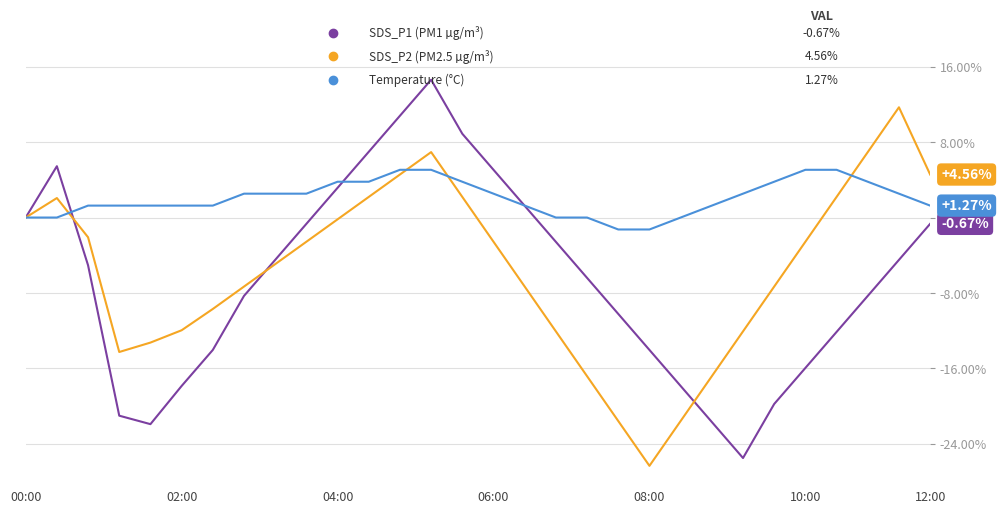

Count the number of data series in this chart.

3